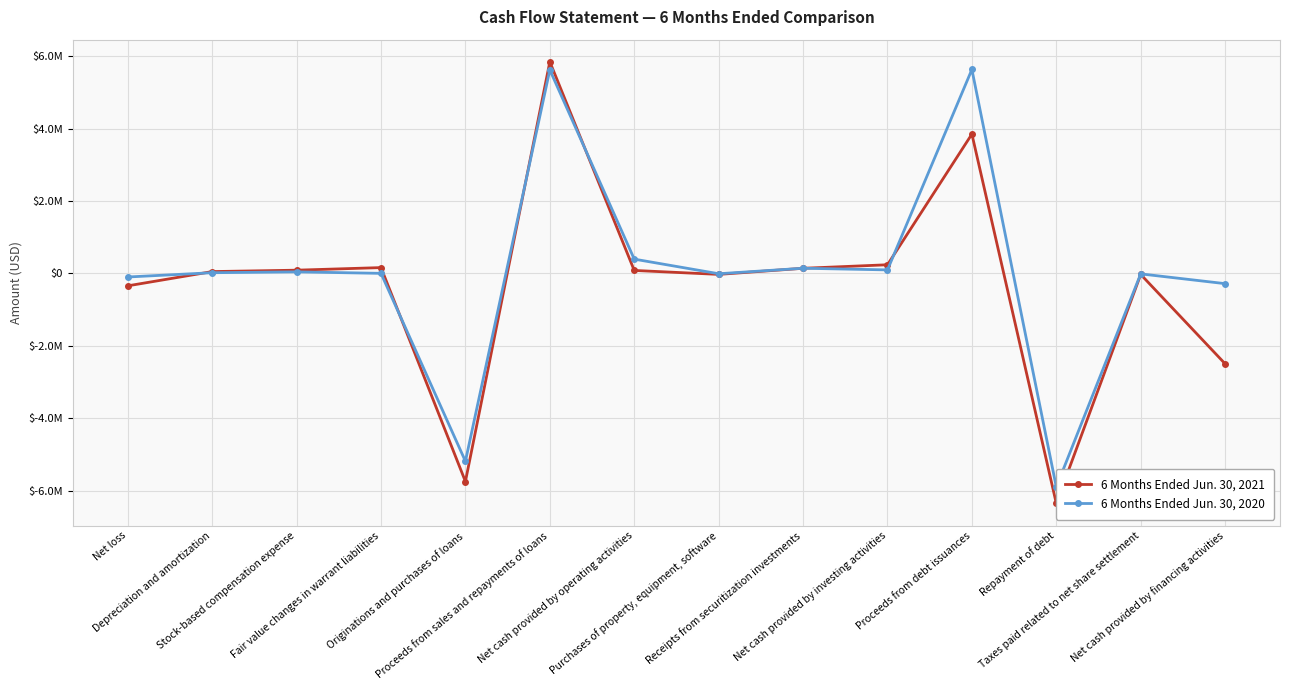

At which category is the sum across all series the highest?

Proceeds from sales and repayments of loans